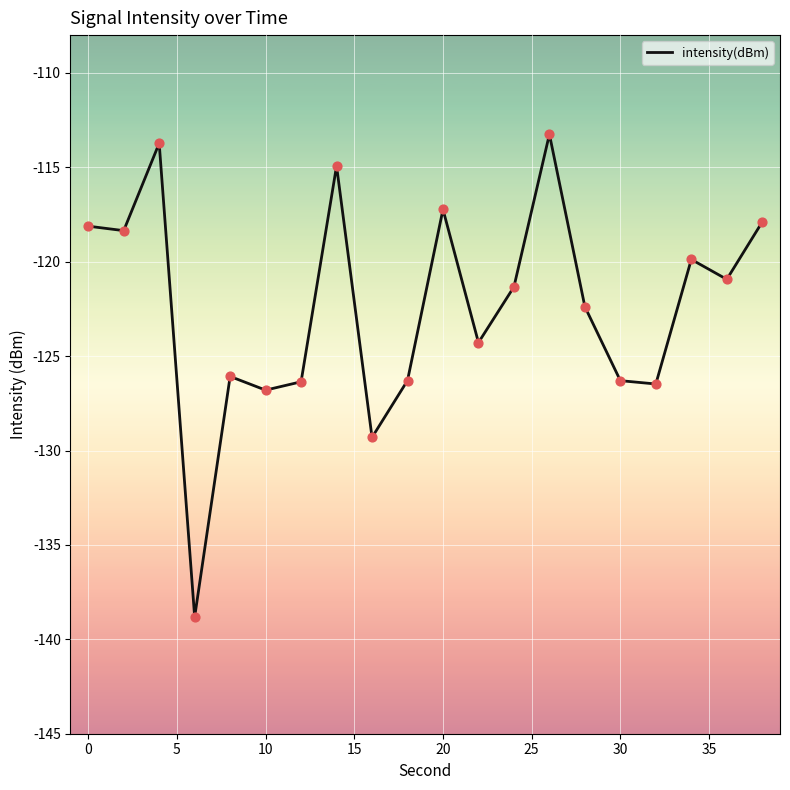

What is the smallest value displayed?

-138.8